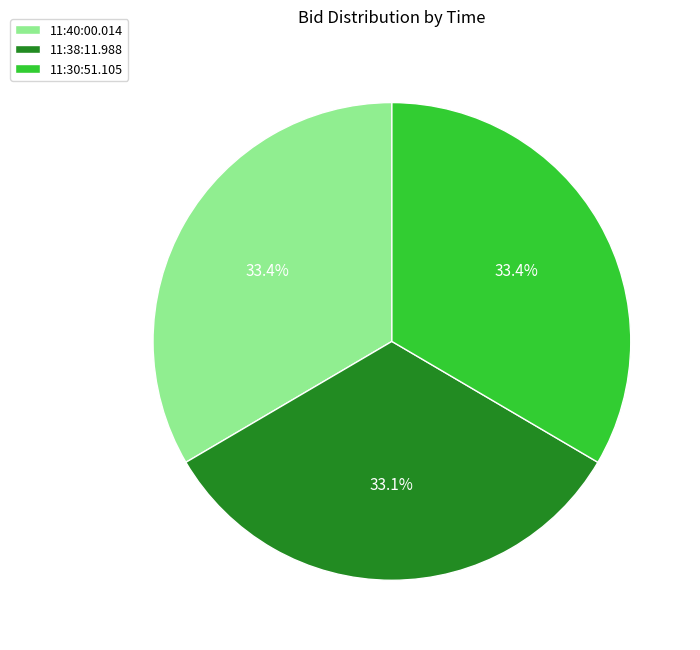

Do 11:30:51.105 and 11:40:00.014 together represent more than half of the pie?

Yes